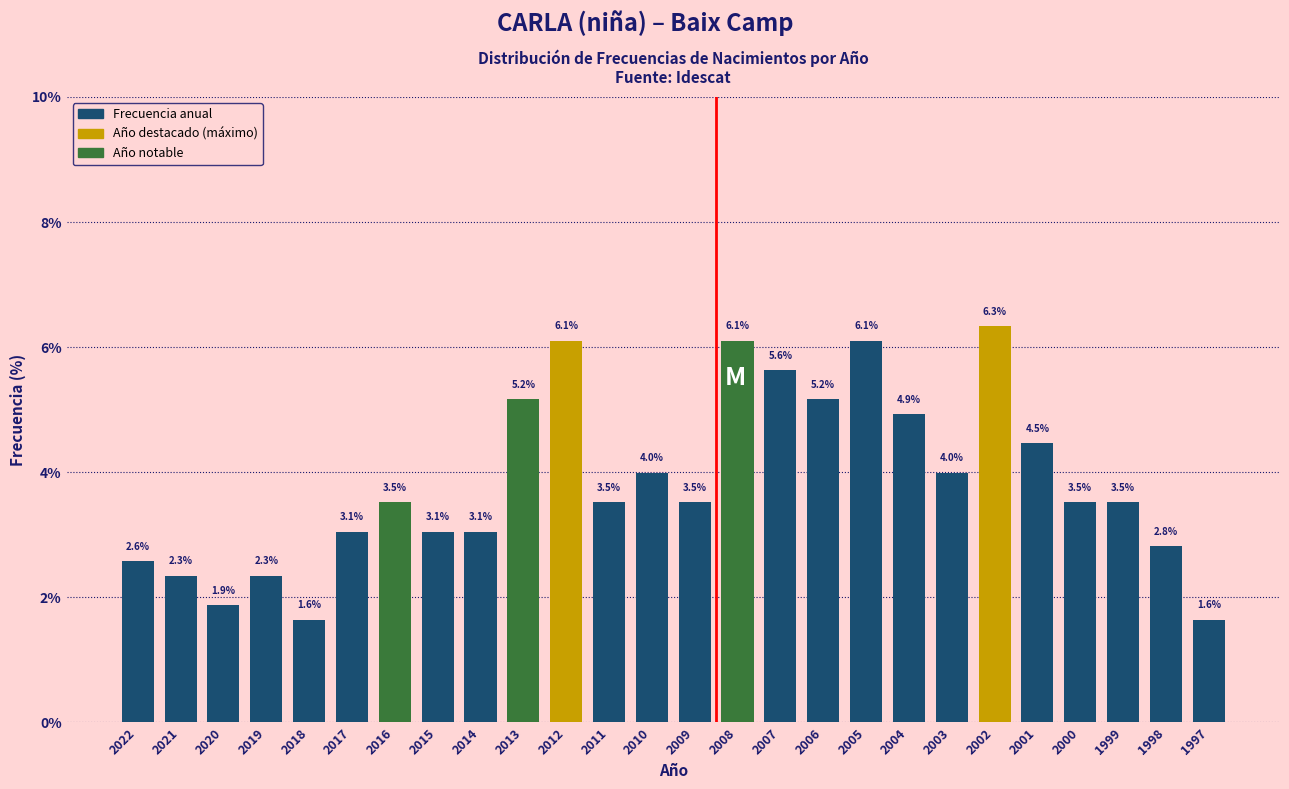

Reading right to left, what are all the values shown in this chart?

1997=1.6	1998=2.8	1999=3.5	2000=3.5	2001=4.5	2002=6.3	2003=4.0	2004=4.9	2005=6.1	2006=5.2	2007=5.6	2008=6.1	2009=3.5	2010=4.0	2011=3.5	2012=6.1	2013=5.2	2014=3.1	2015=3.1	2016=3.5	2017=3.1	2018=1.6	2019=2.3	2020=1.9	2021=2.3	2022=2.6